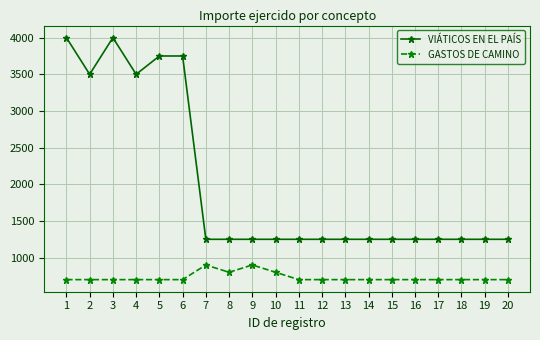

What are all the series names shown in the legend?

VIÁTICOS EN EL PAÍS, GASTOS DE CAMINO